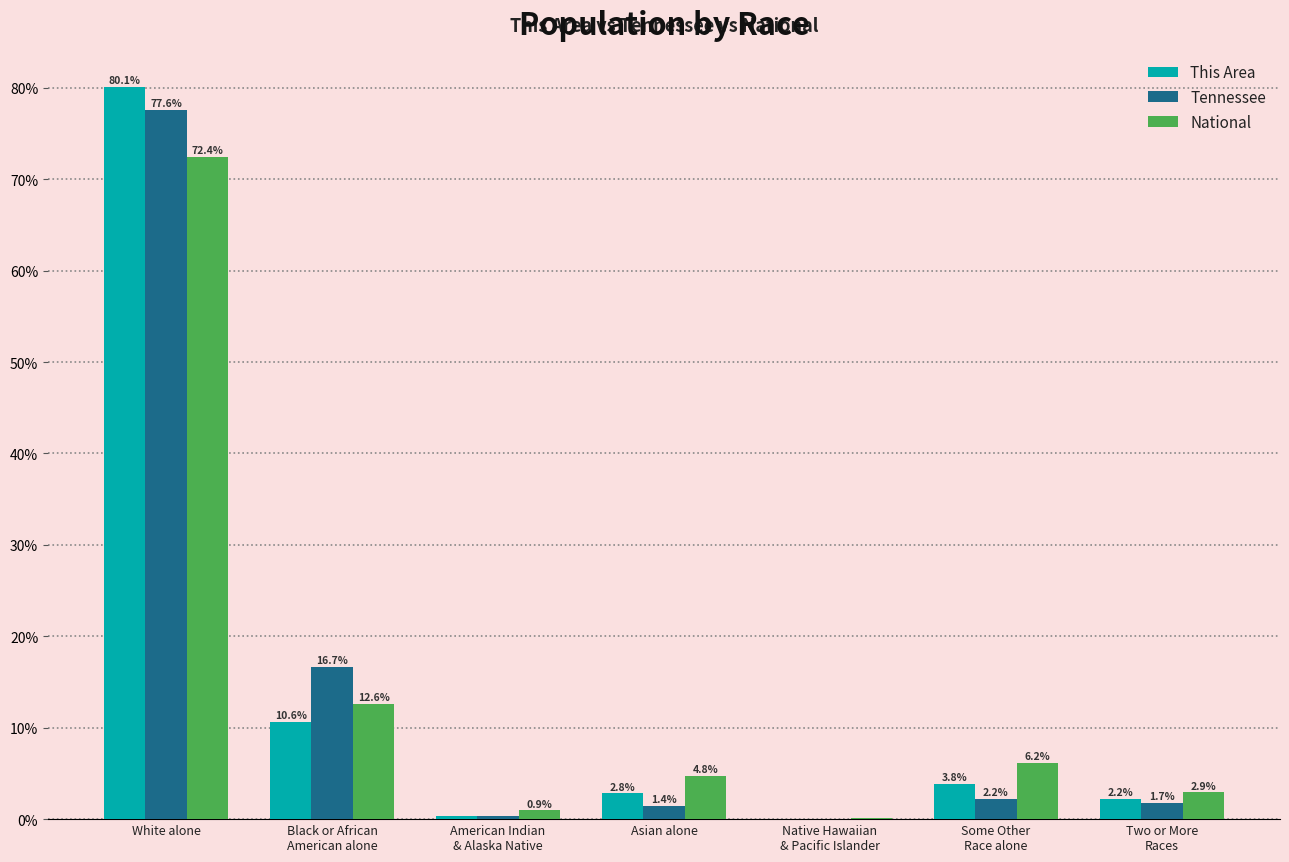

Where does the This Area series first go above 2?

White alone